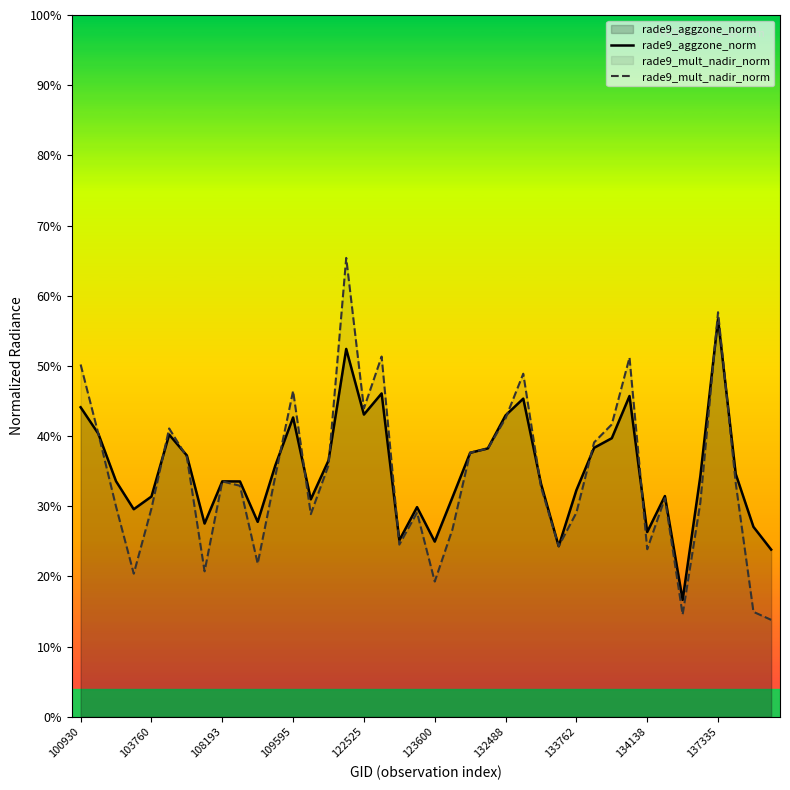

Is it true that rade9_mult_nadir_norm equals 0.5 at 133762?

False